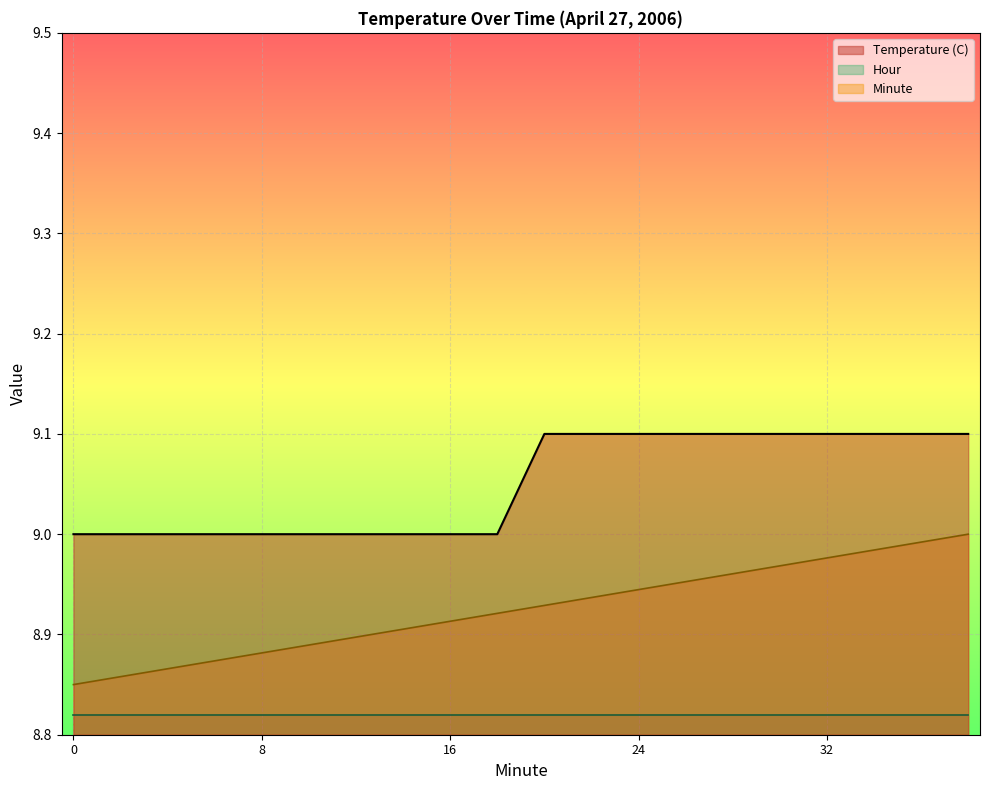

What are all the series names shown in the legend?

Temperature (C), Hour, Minute